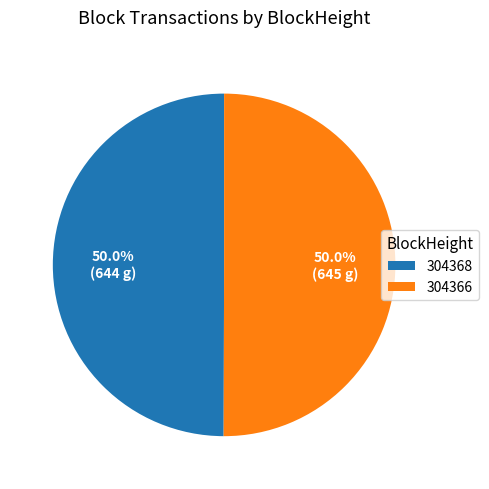

Is the sum of 304366 and 304368 greater than half?

Yes